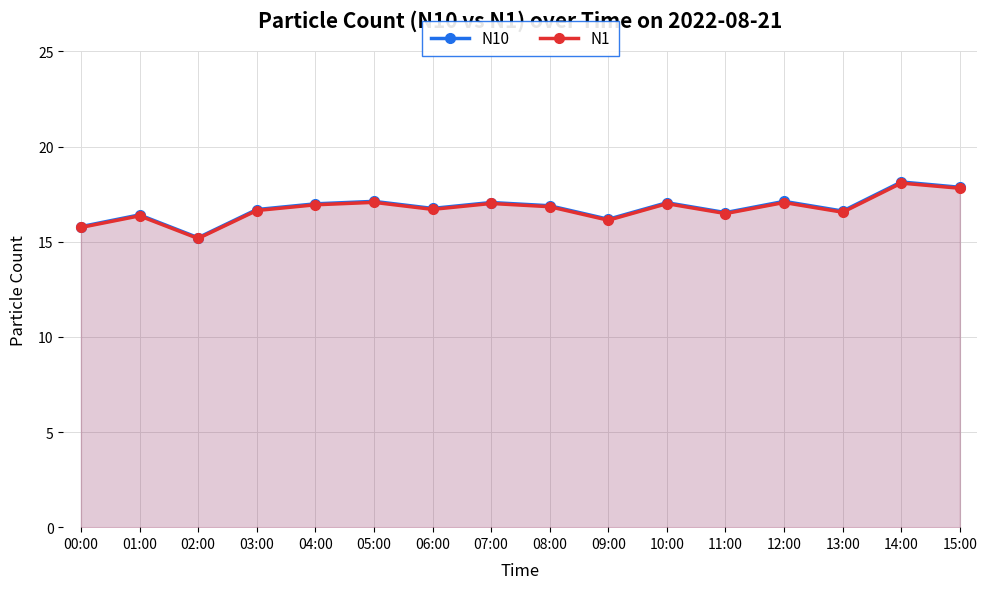

At which category does N10 reach its first local valley?

02:00